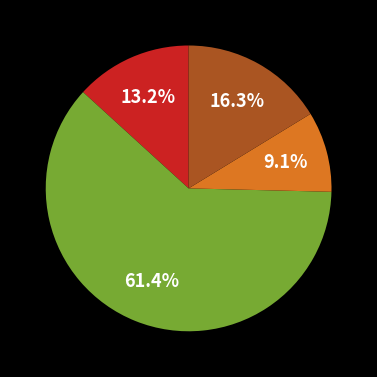

Is there any slice that represents more than half of the pie?

Yes